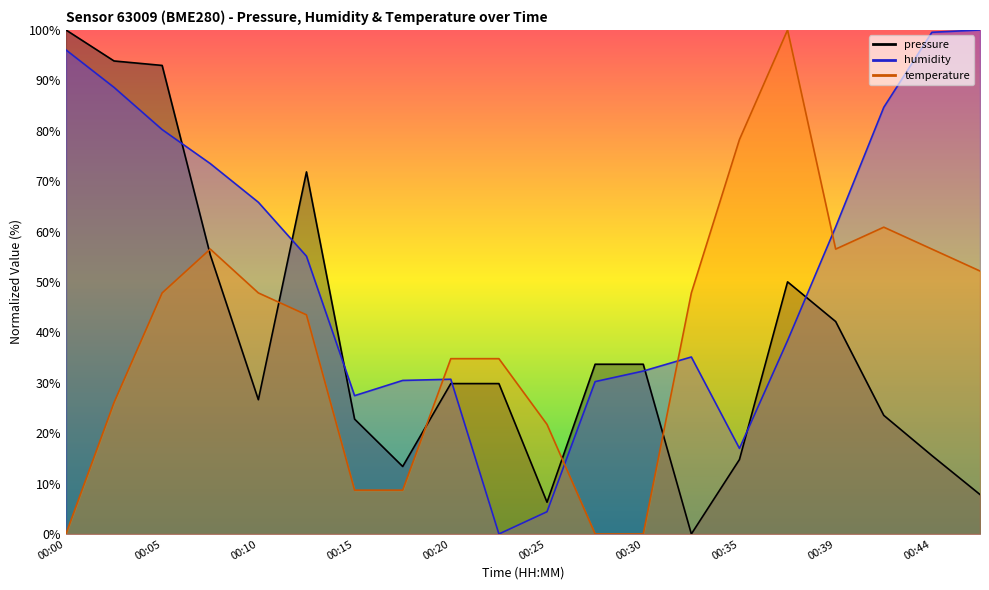

Which series has the largest total across all categories?

humidity